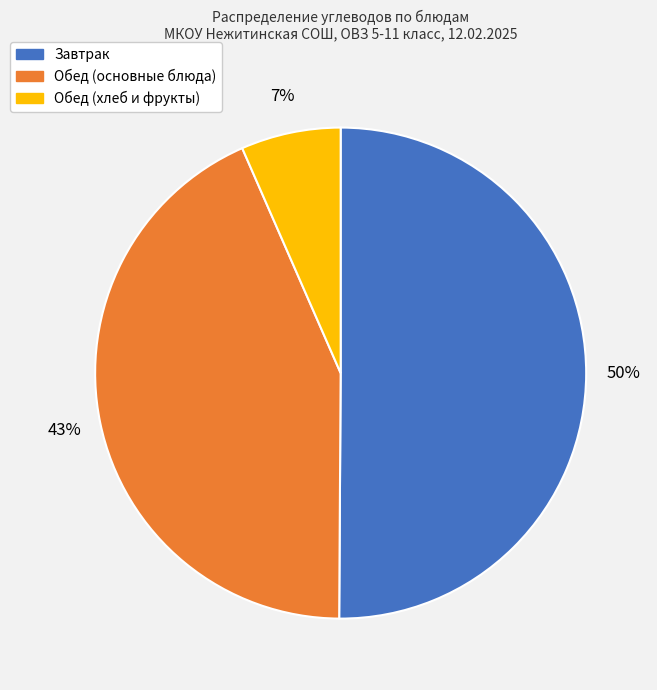

To the nearest percent, what is the average slice percentage?

33%